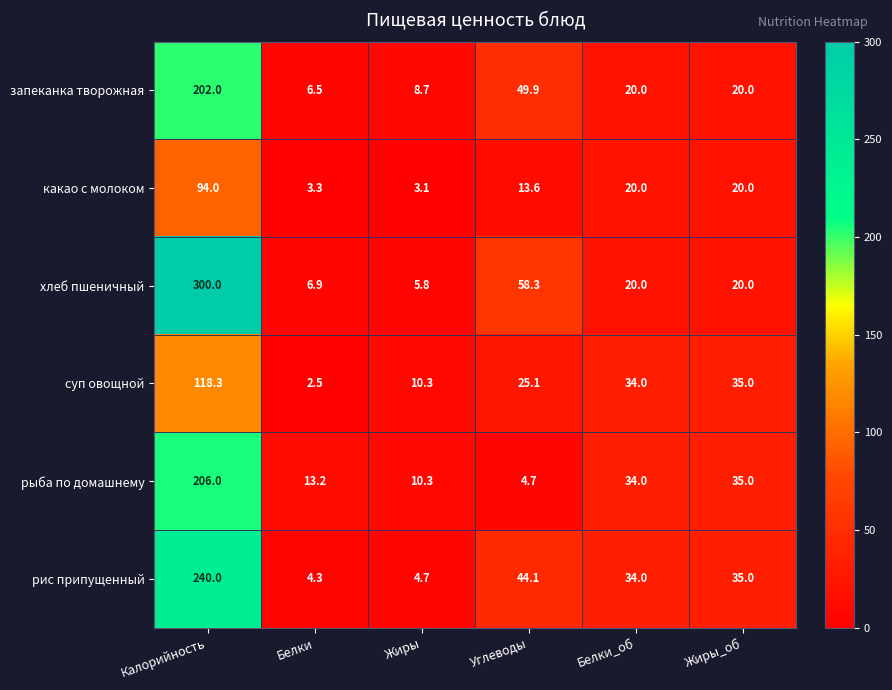

Which series has the largest range (max minus min)?

хлеб пшеничный